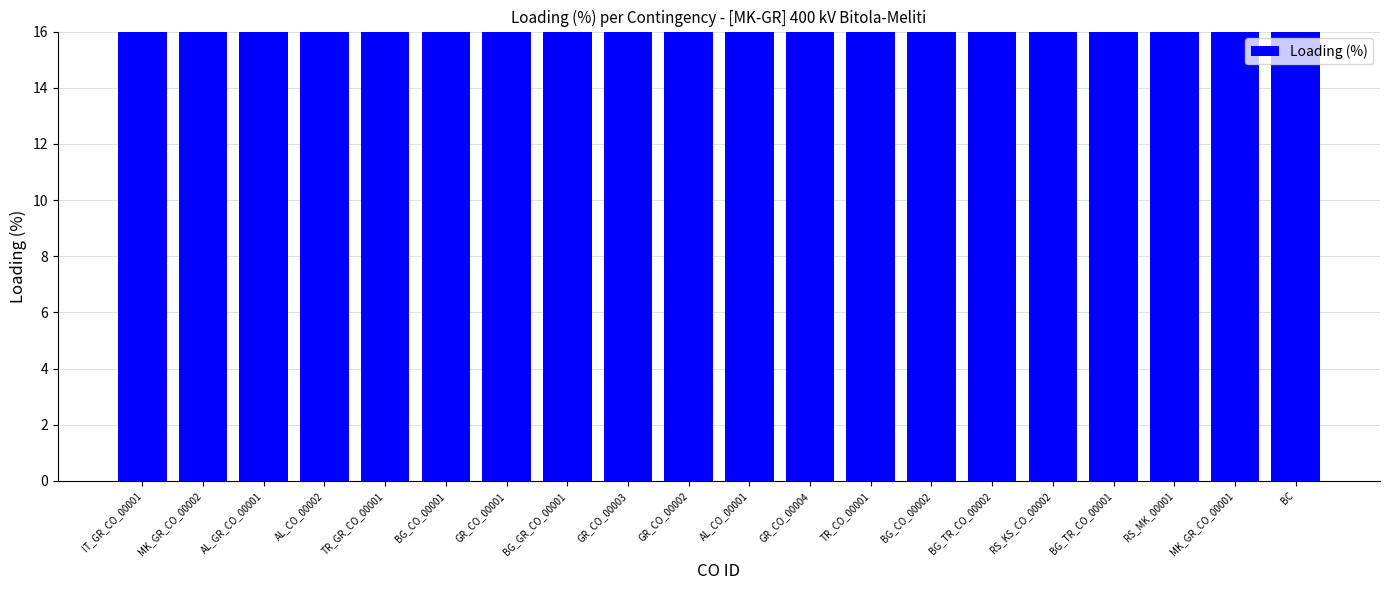

What is the sum of all values?

1717